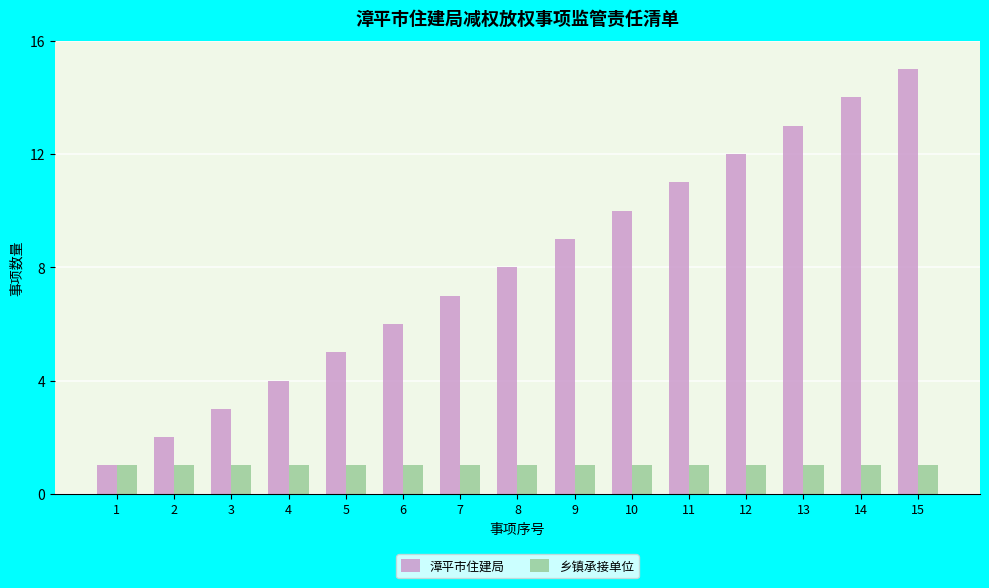

Which series changed the most between 3 and 12?

漳平市住建局